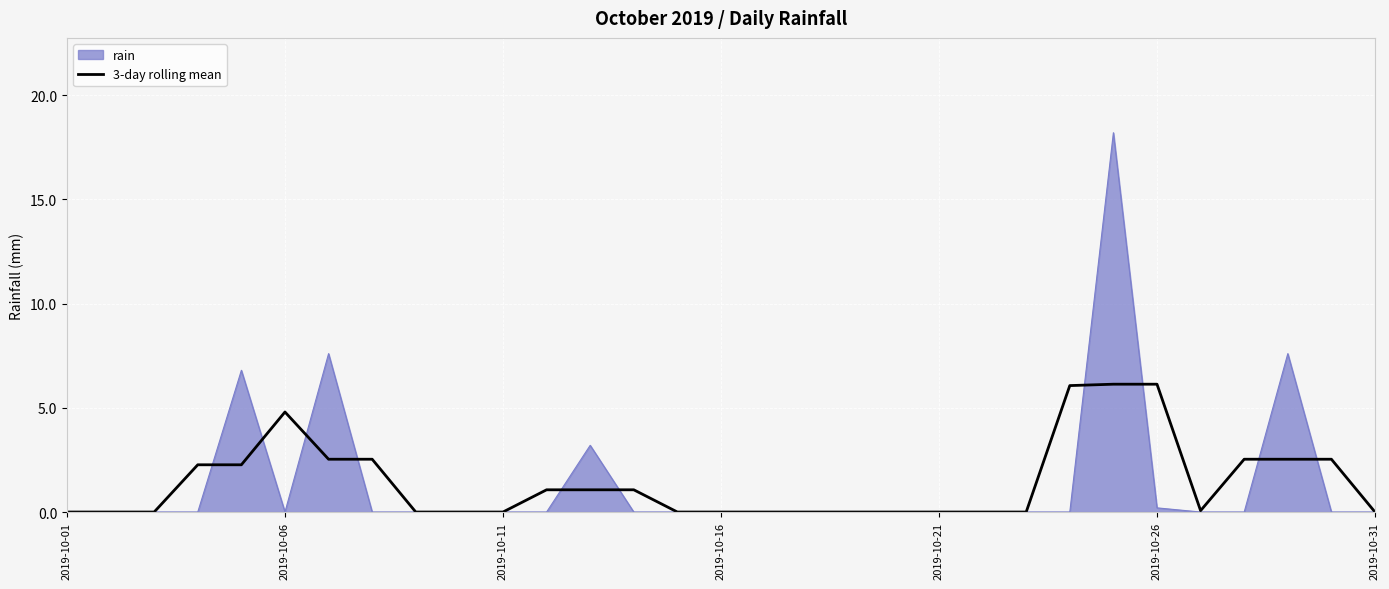

Which series has the largest range (max minus min)?

rain